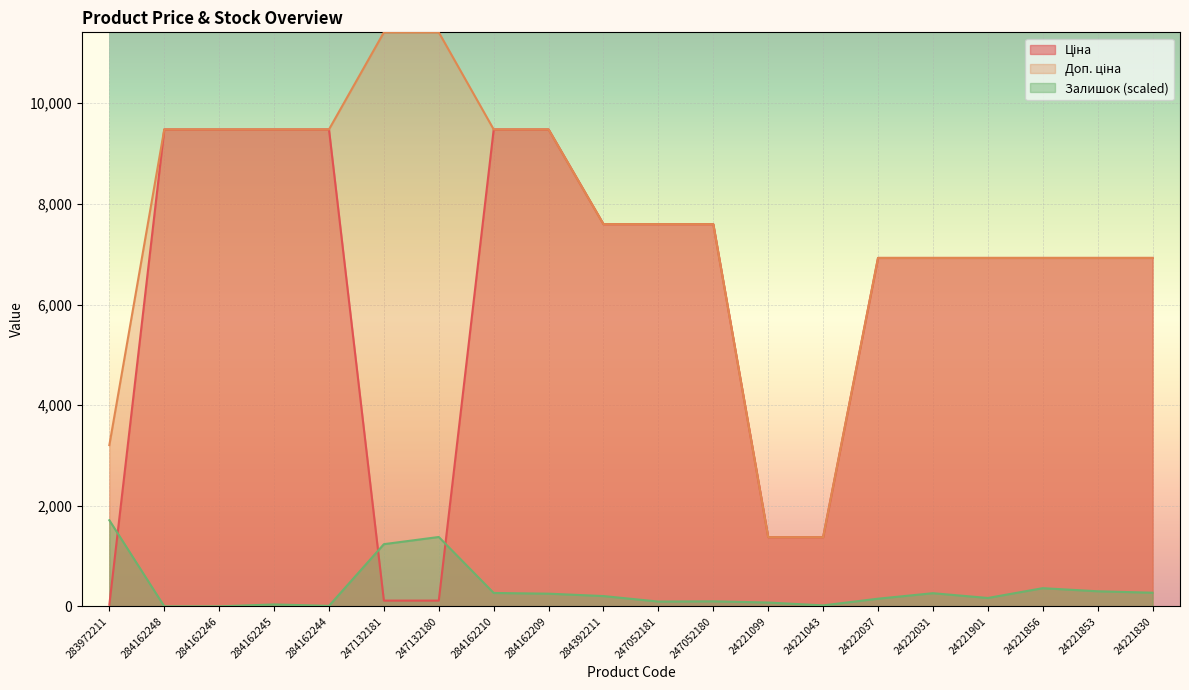

What are all the series names shown in the legend?

Ціна, Доп. ціна, Залишок